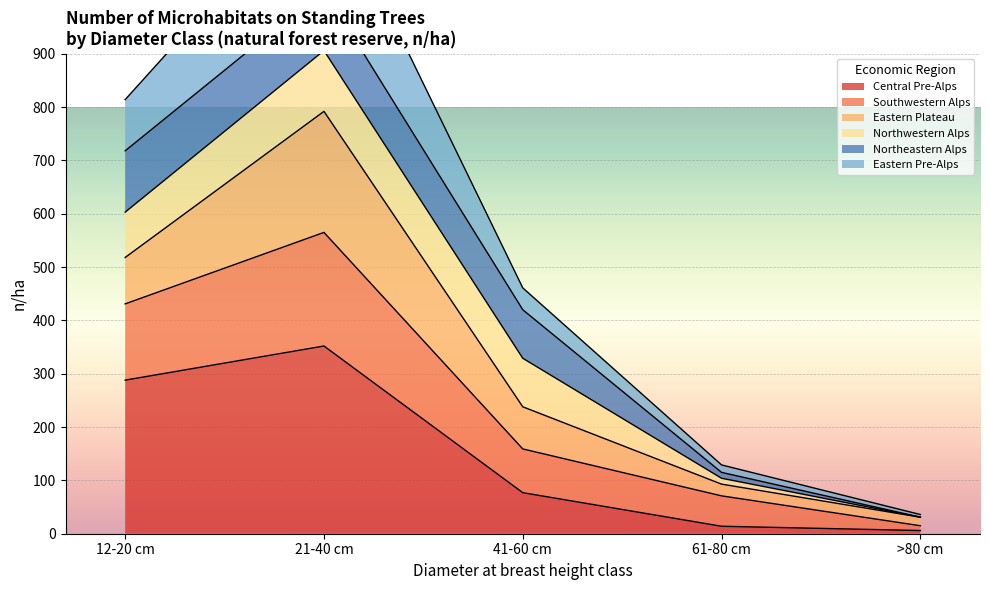

At which label does Central Pre-Alps reach its peak?

21-40 cm